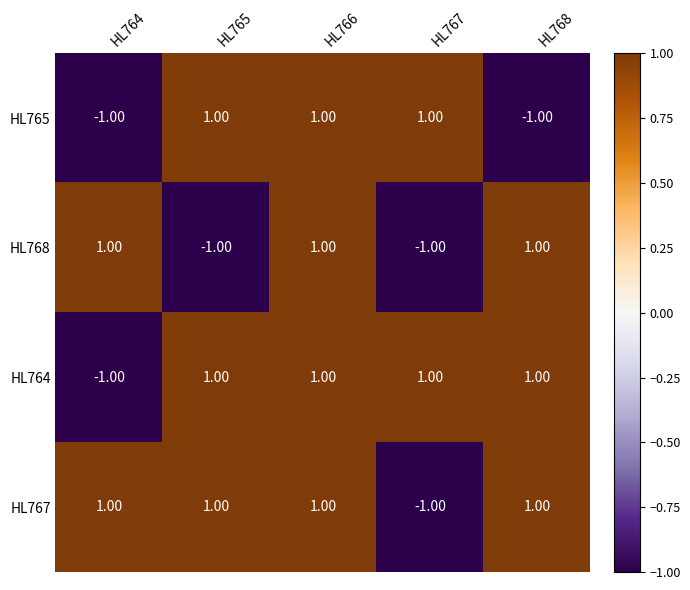

Between HL764 and HL768, which series saw the biggest shift?

HL764